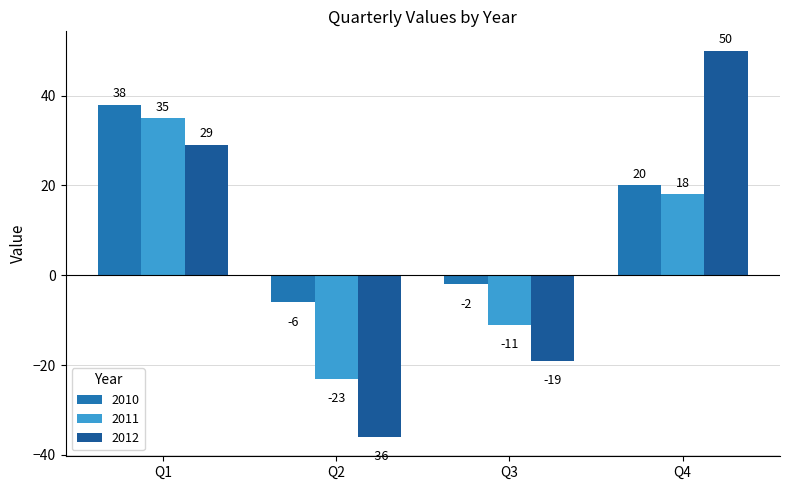

Are the bars horizontal?

No